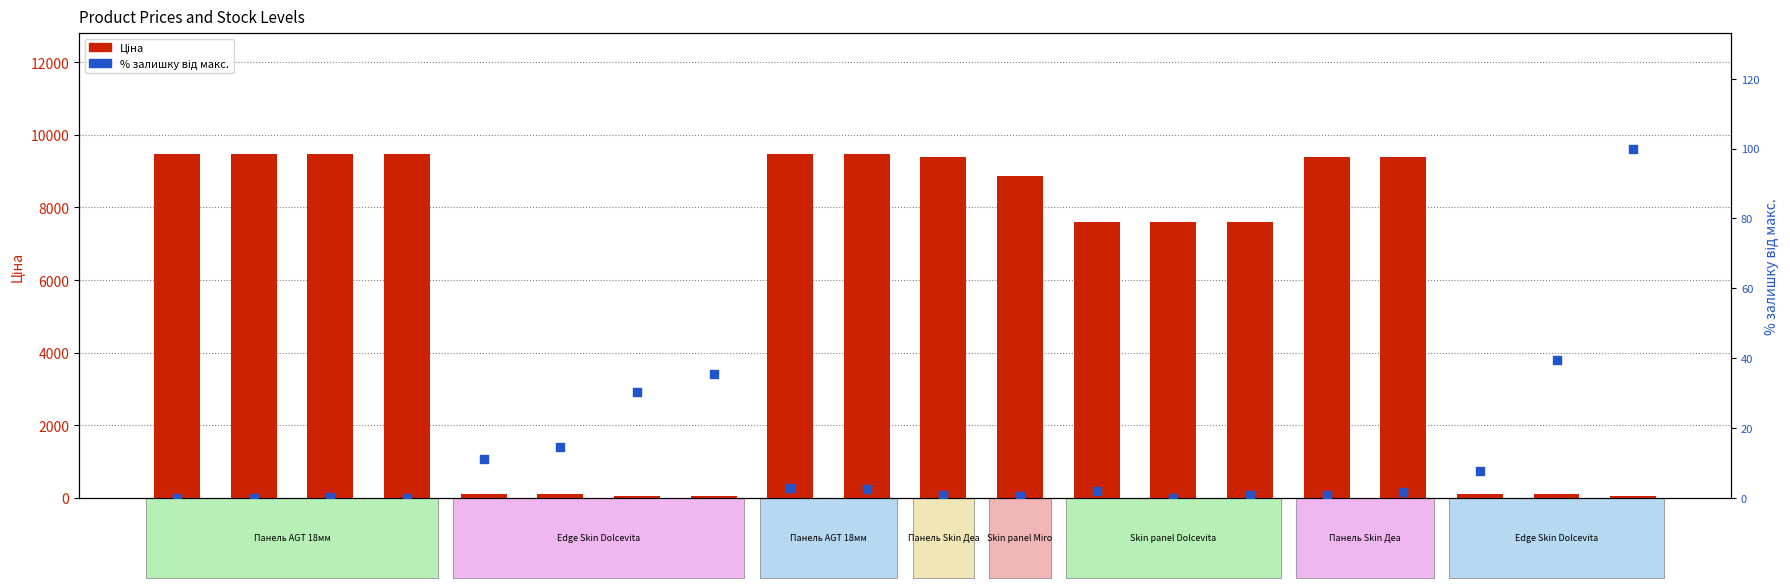

Which series reaches the maximum Y coordinate?

Ціна